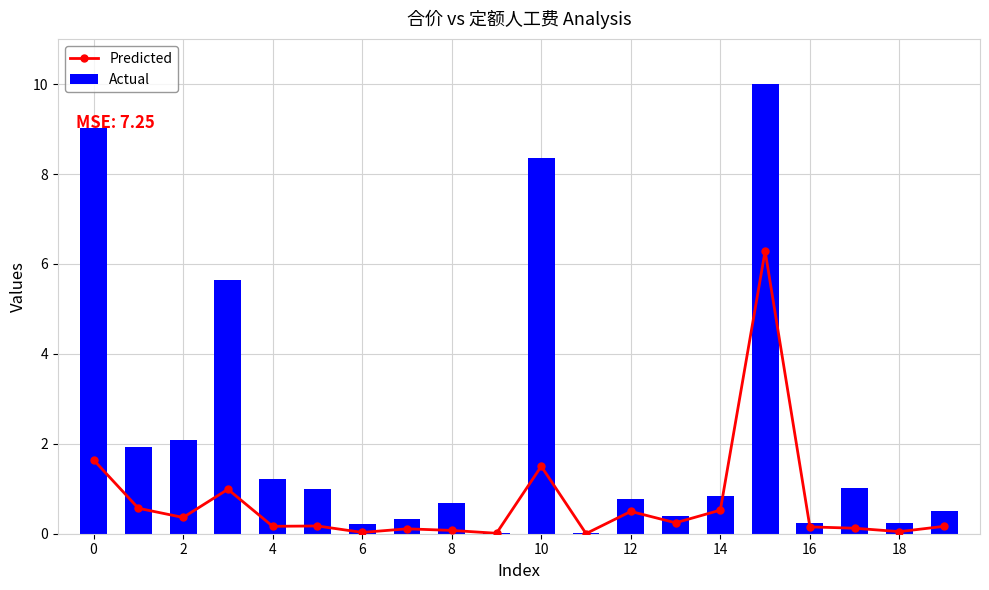

True or false: Actual has a value of 8.4 at 10.

True